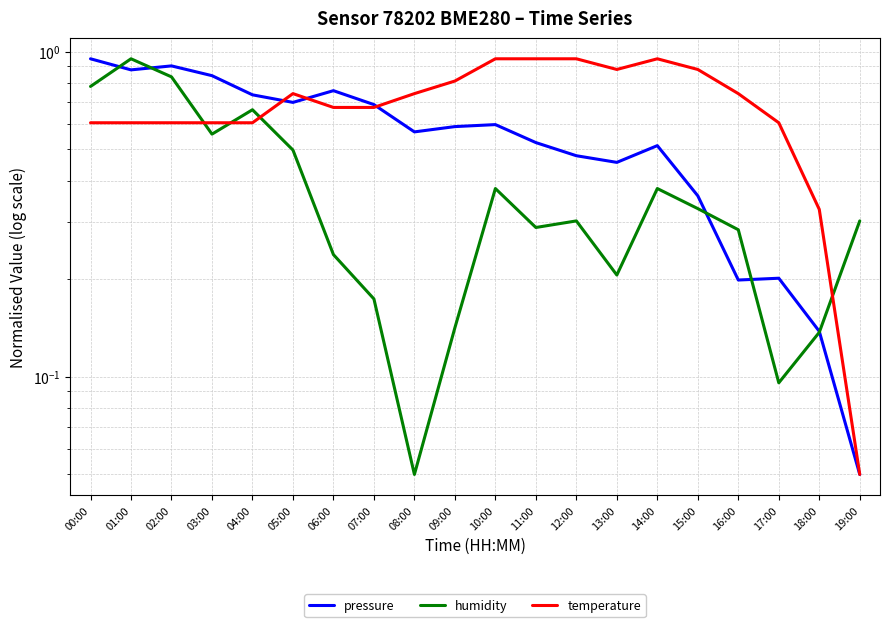

True or false: humidity and pressure cross at least once.

True